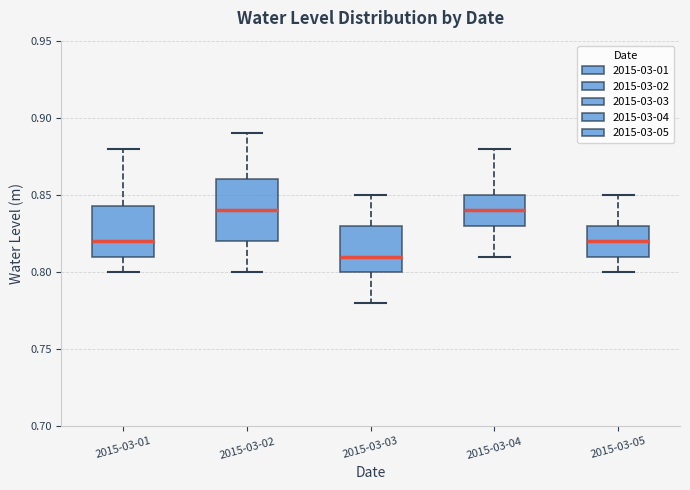

Where does the median line of the box for 2015-03-02 sit on the y-axis? The values are not printed on the chart, so give them approximately, as read against the axis.

0.840